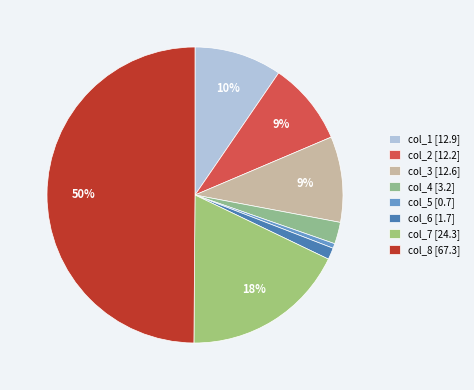

Does col_7 represent more than half of the total?

No